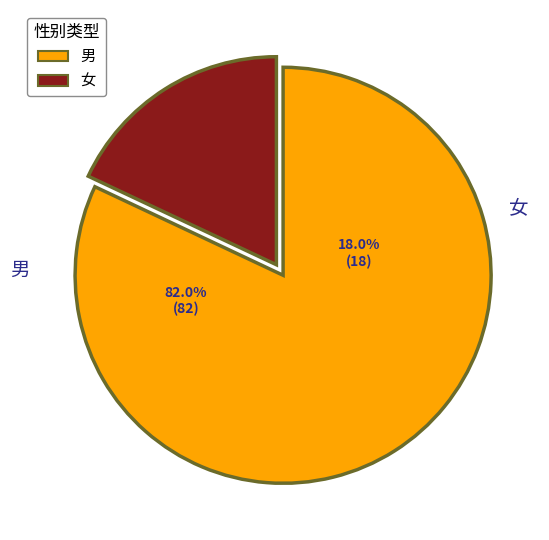

Rank the categories by value from lowest to highest.

女, 男